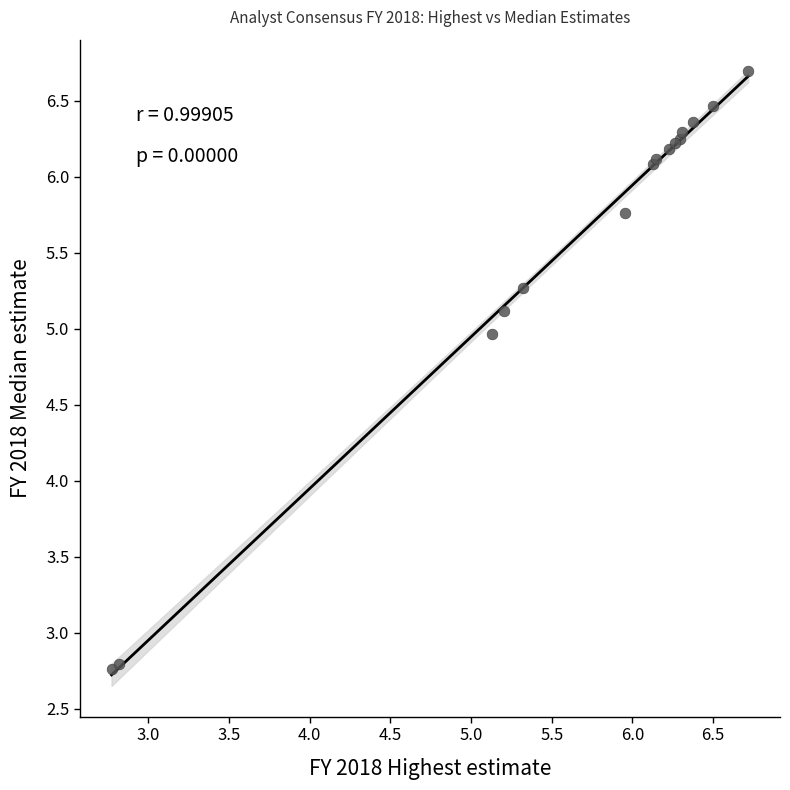

What Y value in the scatter plot is closest to 4?

5.0